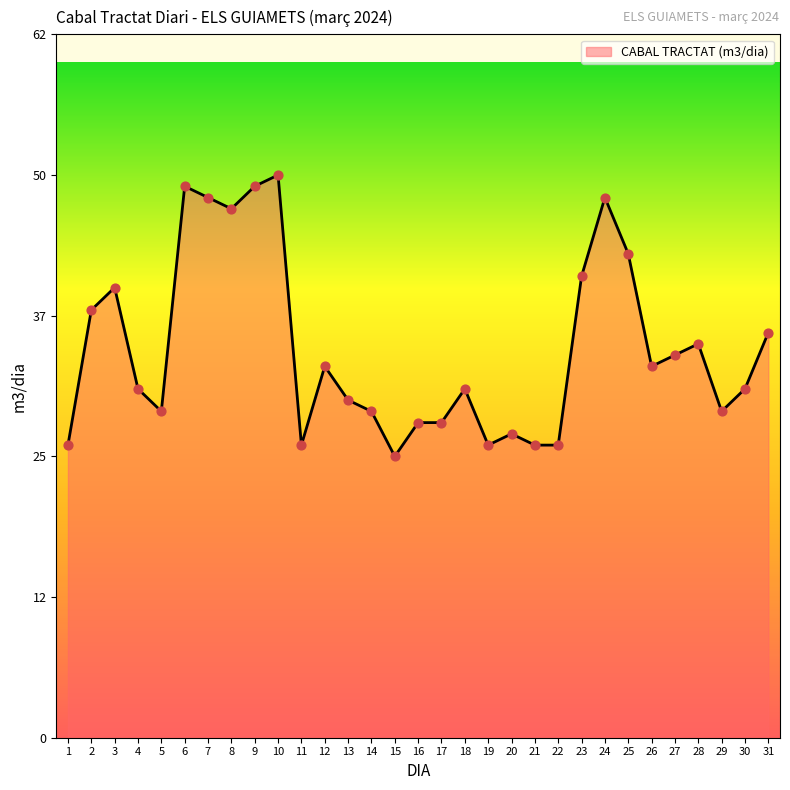

What is the ratio of the value at 30 to the value at 5?

1.1